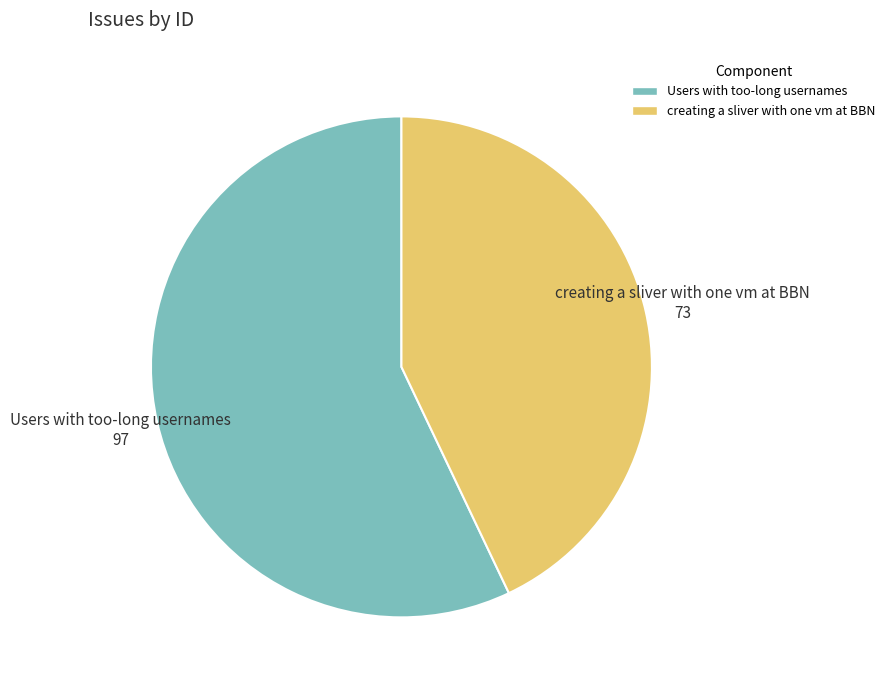

Combined, do Users with too-long usernames and creating a sliver with one vm at BBN account for over 50%?

Yes